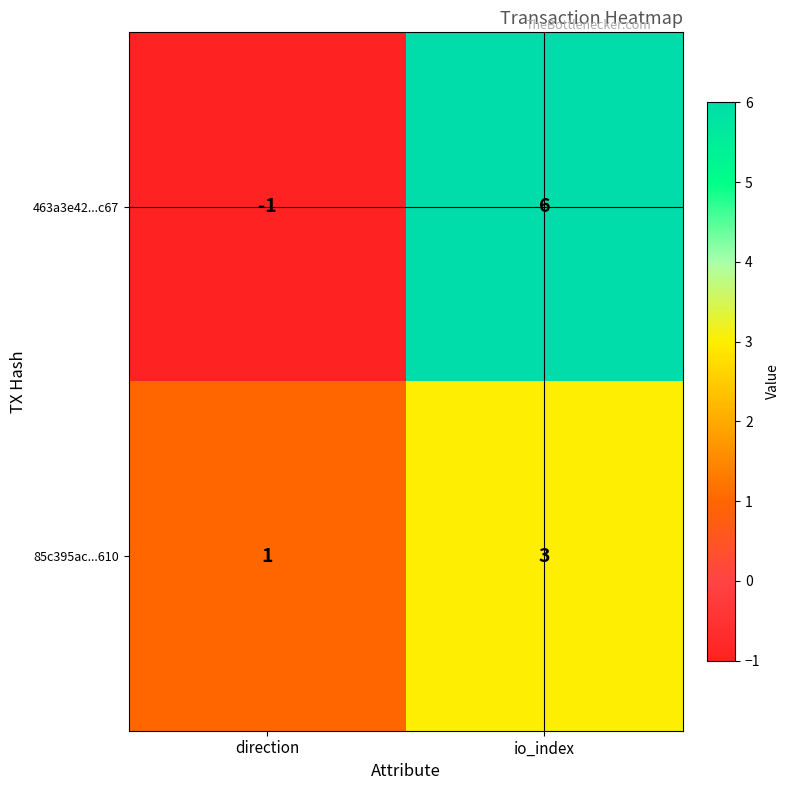

What is the maximum value shown in the chart?

6